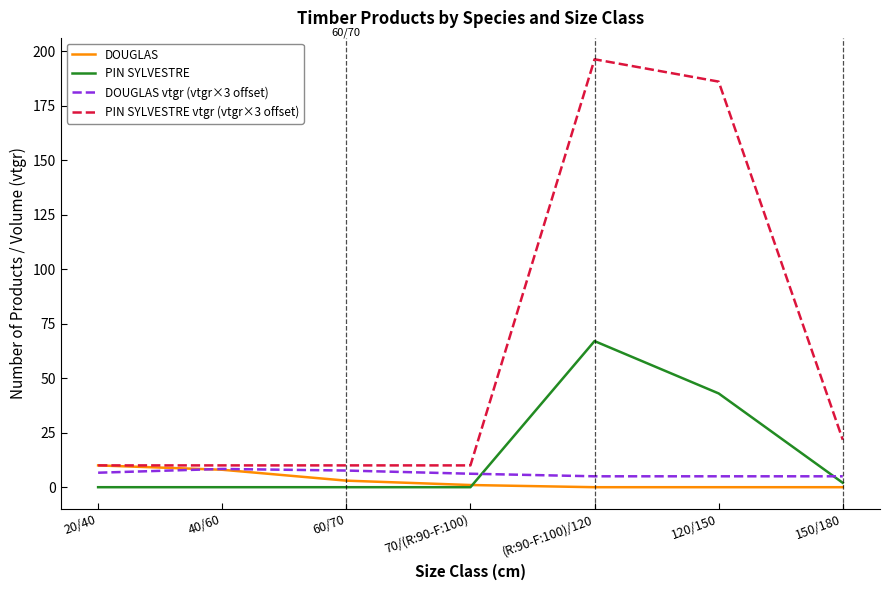

True or false: PIN SYLVESTRE and PIN SYLVESTRE vtgr (vtgr×3 offset) intersect in this chart.

False